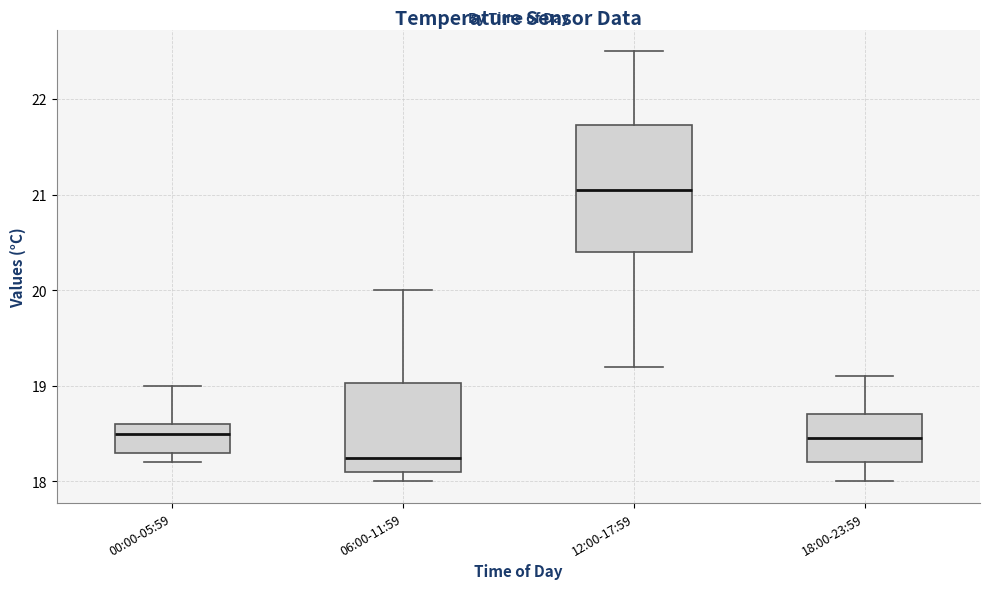

Which box's median line is the lowest?

06:00-11:59